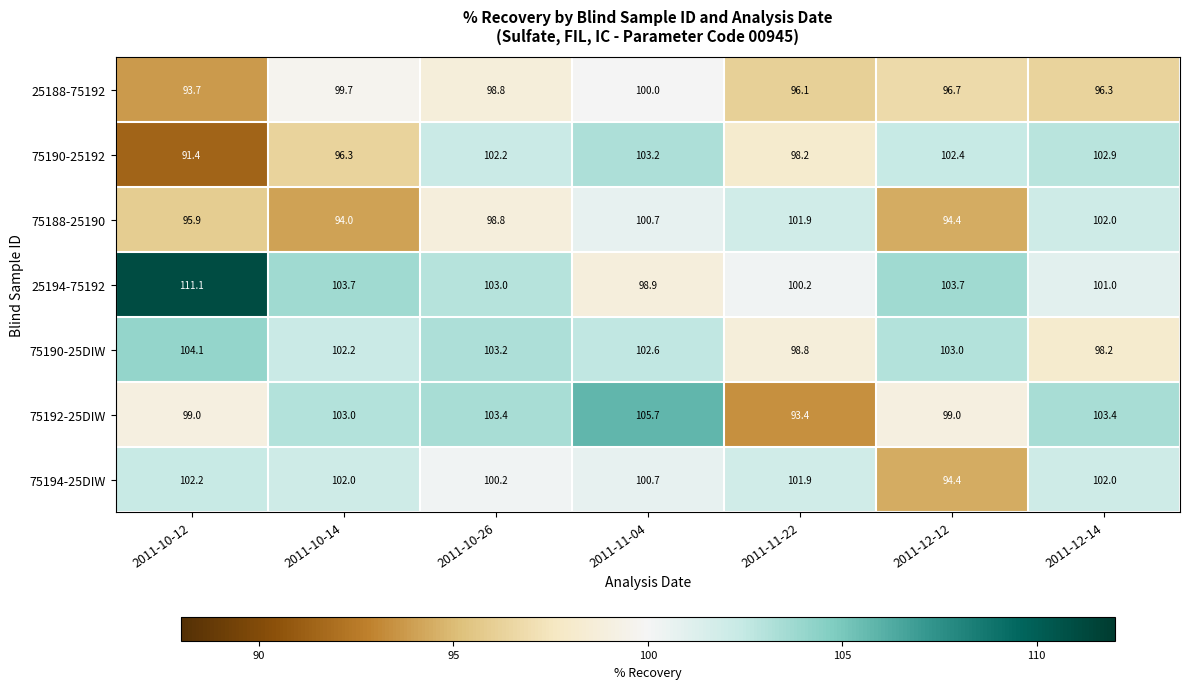

Rank the series by their maximum value, from highest to lowest.

25194-75192, 75192-25DIW, 75190-25DIW, 75190-25192, 75194-25DIW, 75188-25190, 25188-75192